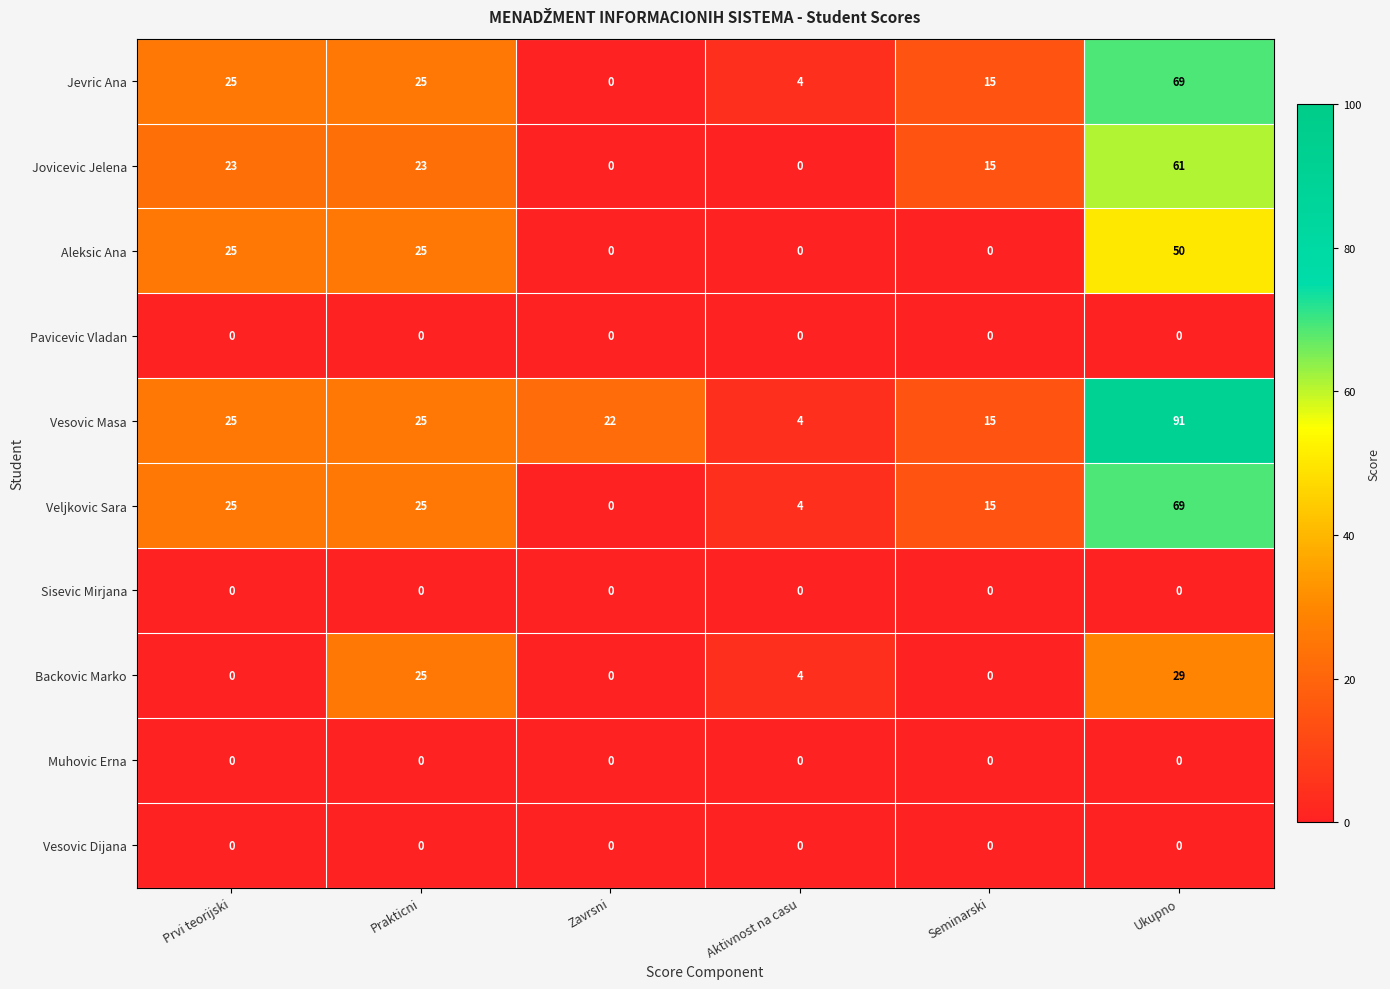

Which series has the largest total across all categories?

Vesovic Masa